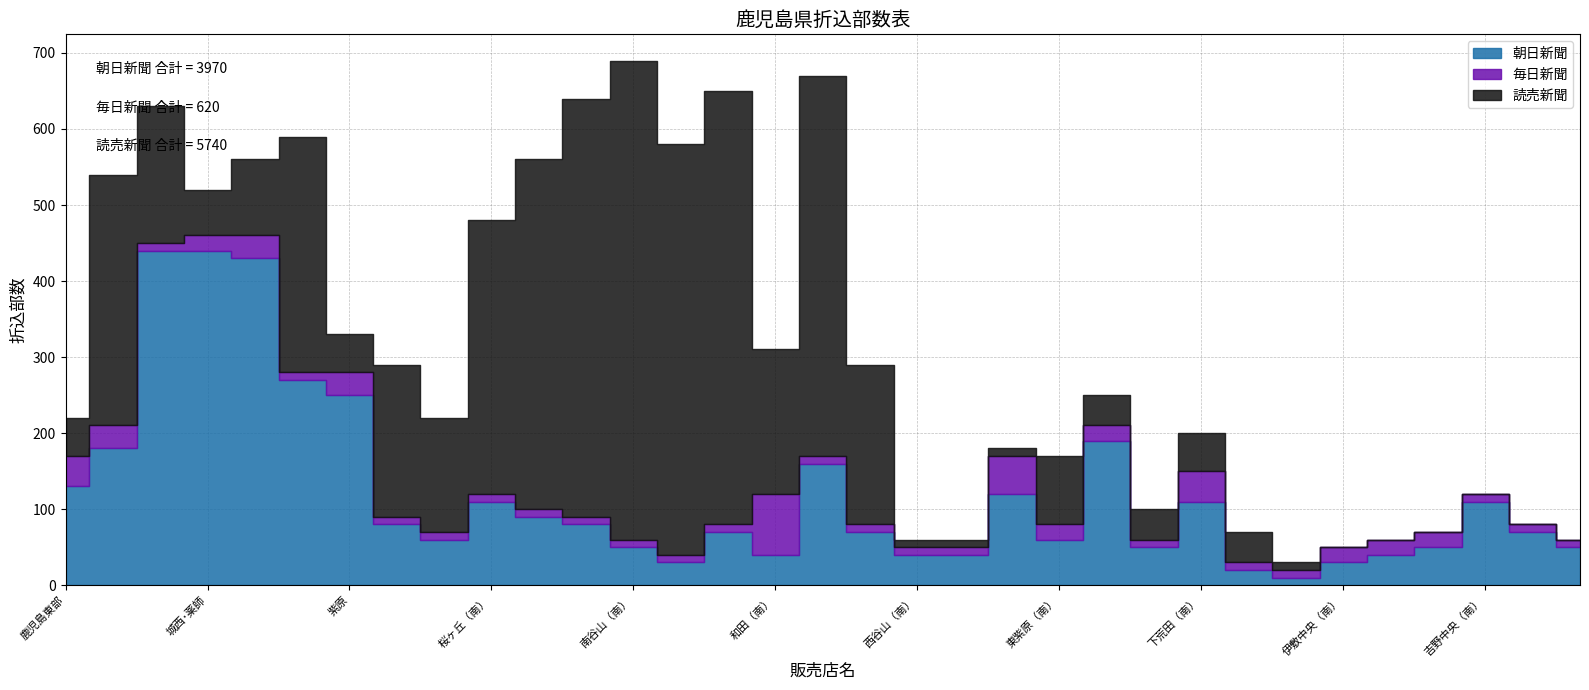

Reading left to right, what are all the values shown in this chart?

朝日新聞: 130	180	440	440	430	270	250	80	60	110	90	80	50	30	70	40	160	70	40	40	120	60	190	50	110	20	10	30	40	50	110	70	50
毎日新聞: 40	30	10	20	30	10	30	10	10	10	10	10	10	10	10	80	10	10	10	10	50	20	20	10	40	10	10	20	20	20	10	10	10
読売新聞: 50	330	180	60	100	310	50	200	150	360	460	550	630	540	570	190	500	210	10	10	10	90	40	40	50	40	10	0	0	0	0	0	0